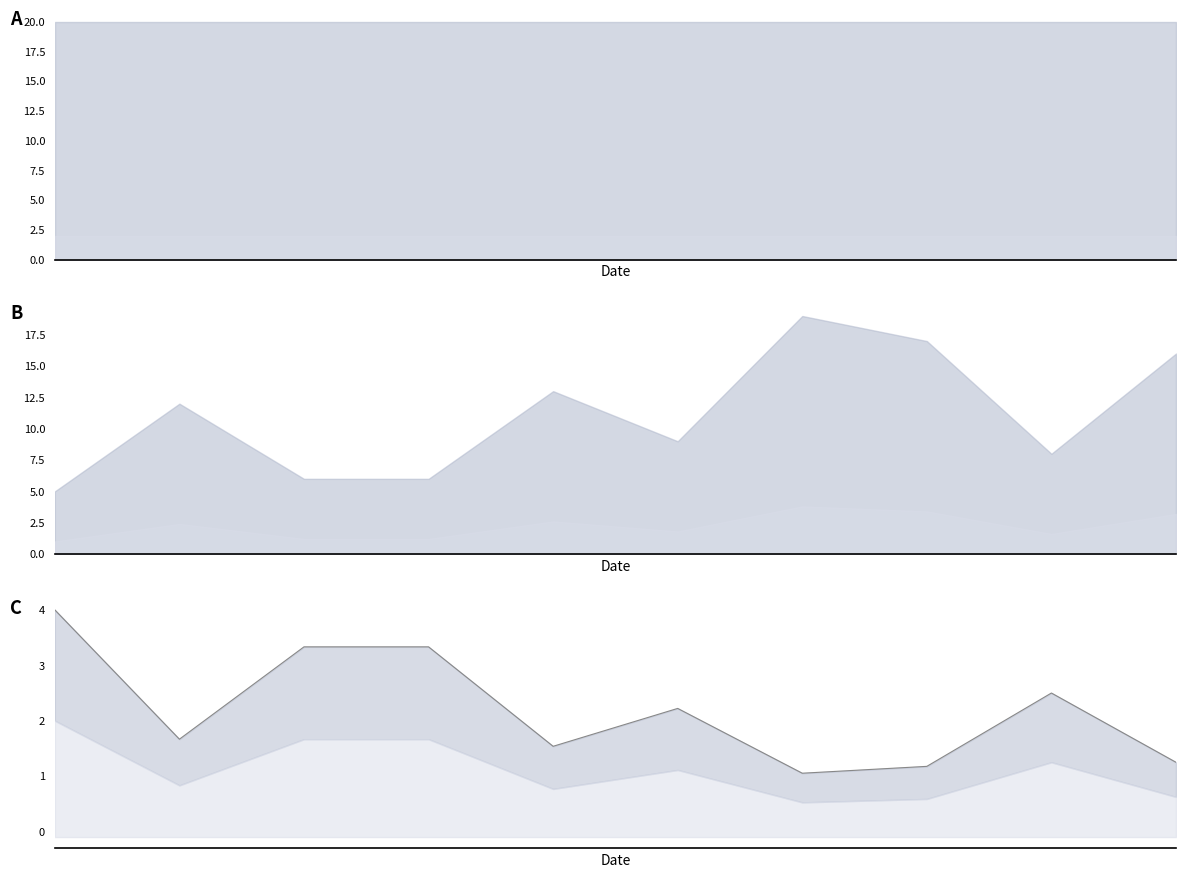

Is it true that the value at 8 is 1.4?

False